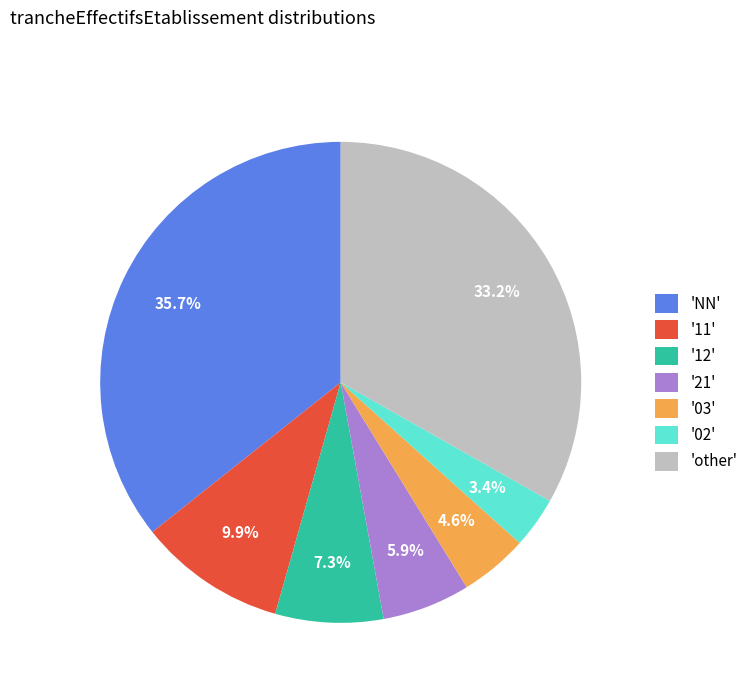

Rank the categories by value from highest to lowest.

'NN', 'other', '11', '12', '21', '03', '02'